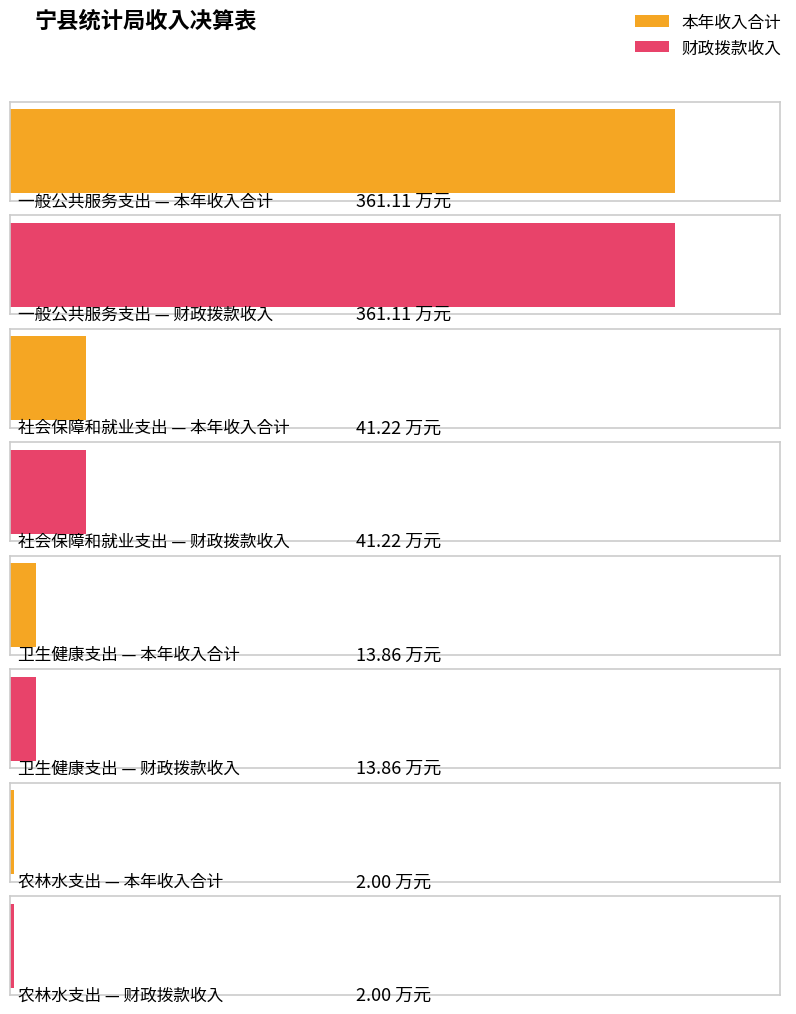

The value of 本年收入合计 at 农林水支出 is 3.0. True or false?

False